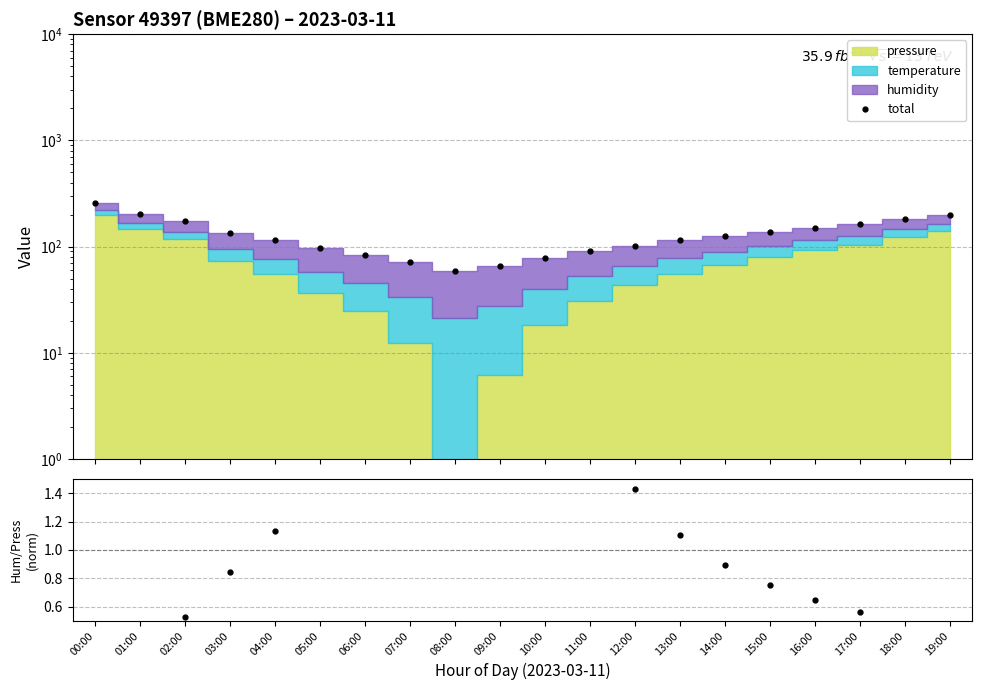

Which series changed the most between 06:00 and 19:00?

total